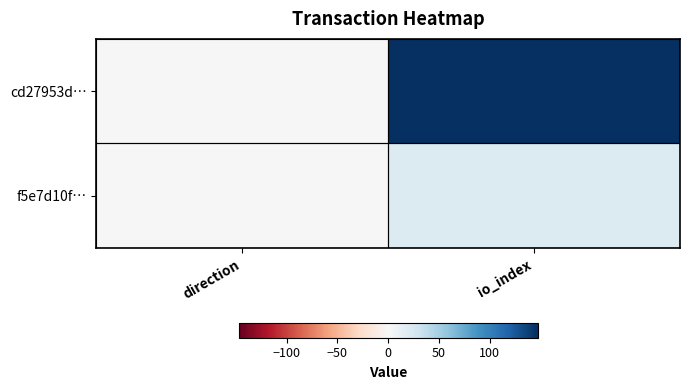

Which series has the largest total across all categories?

cd27953d…